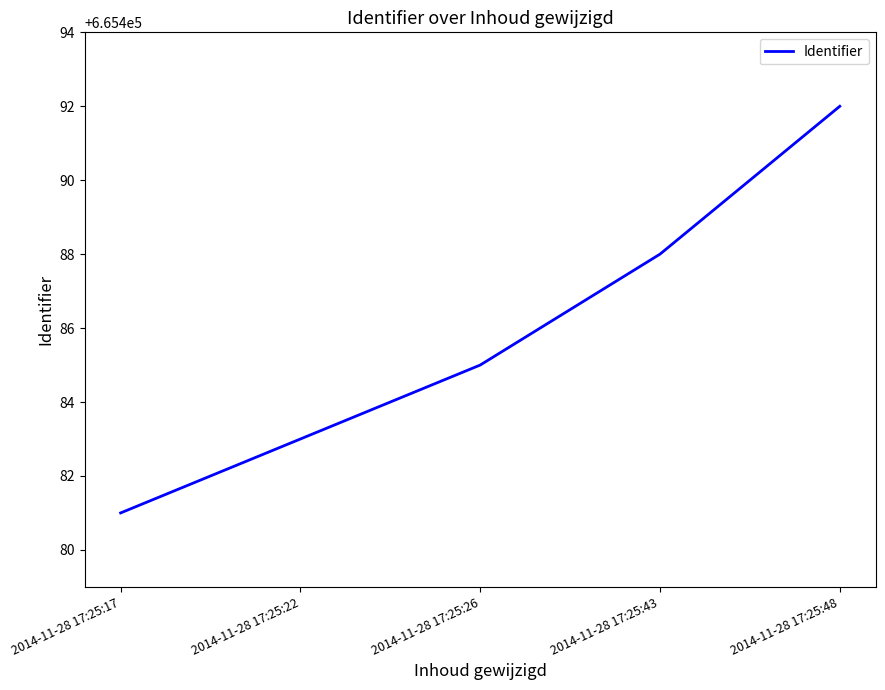

Rank the categories by value from lowest to highest.

2014-11-28 17:25:17, 2014-11-28 17:25:22, 2014-11-28 17:25:26, 2014-11-28 17:25:43, 2014-11-28 17:25:48